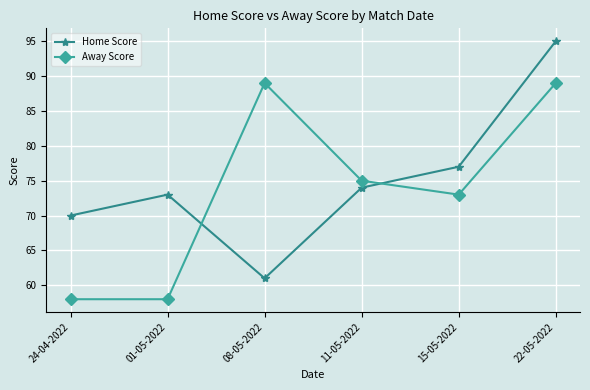

Is it true that Home Score equals 61 at 08-05-2022?

True